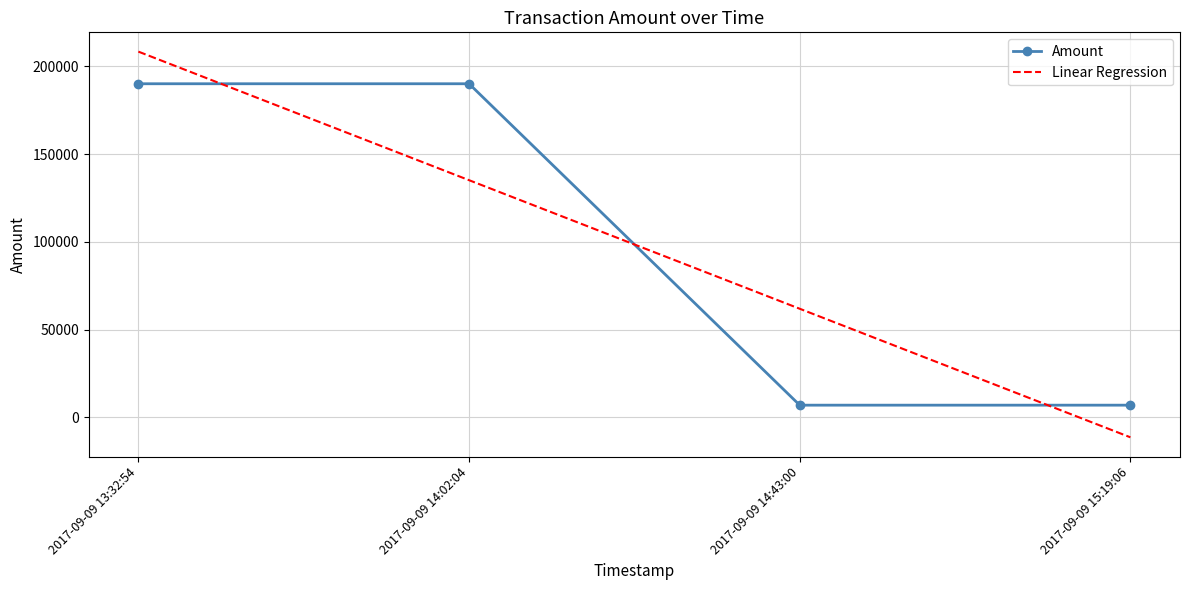

Which series changed the most between 2017-09-09 13:32:54 and 2017-09-09 14:43:00?

Amount